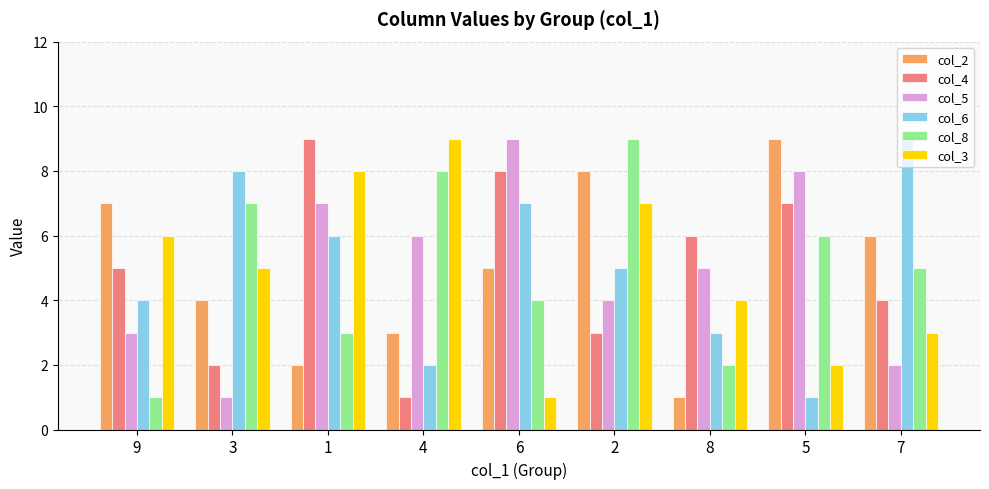

How many bars are there in each group?

6